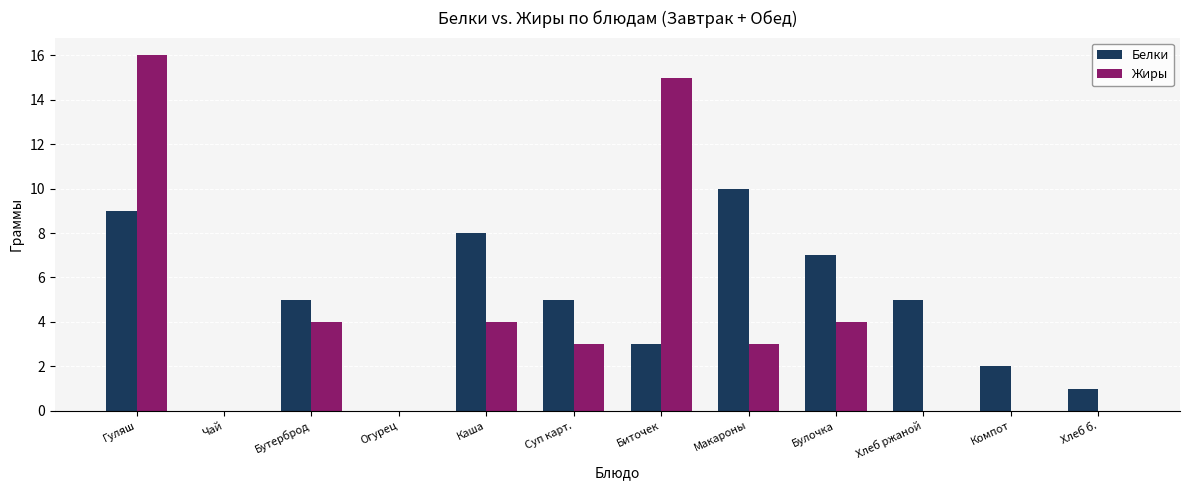

Which category has the highest value in the Белки series?

Макароны